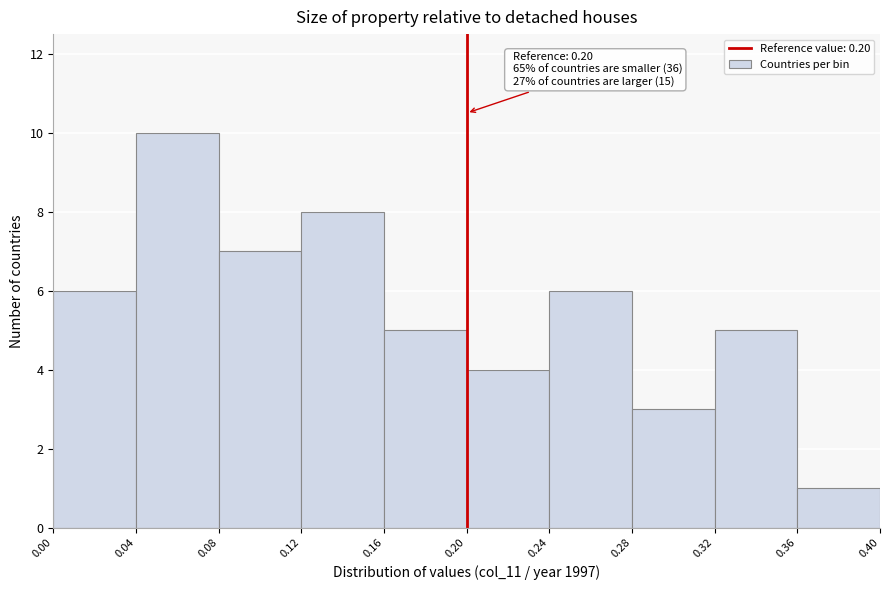

Over which range of the x-axis is the bar tallest?

0.04 to 0.08